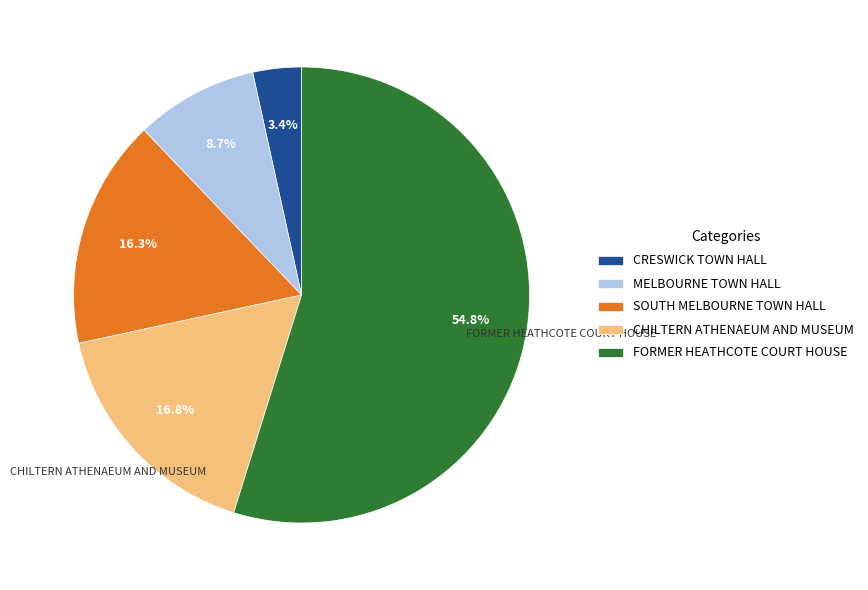

Between MELBOURNE TOWN HALL and SOUTH MELBOURNE TOWN HALL, which is larger?

SOUTH MELBOURNE TOWN HALL